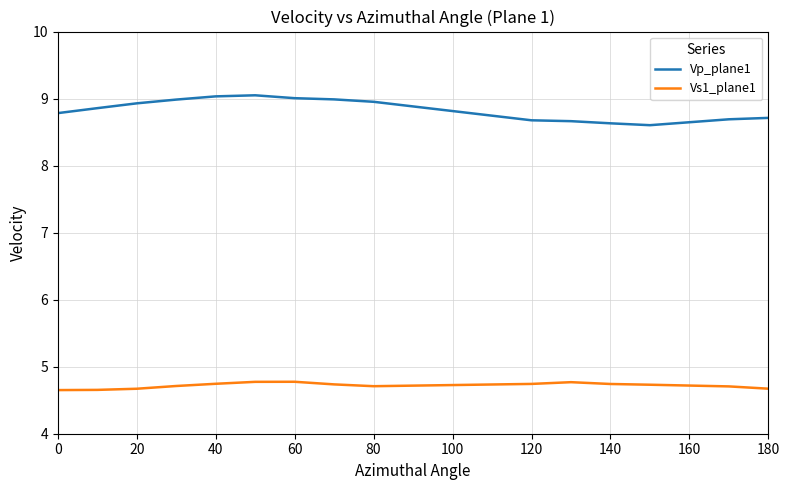

How many lines are shown in the chart?

2